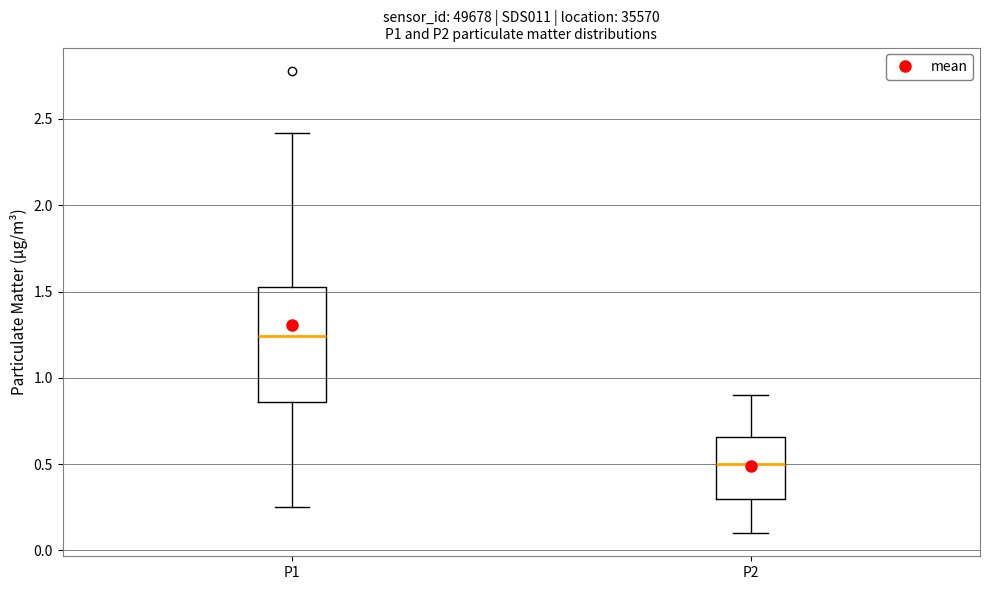

Comparing the boxes themselves (not the whiskers), which one is the tallest?

P1